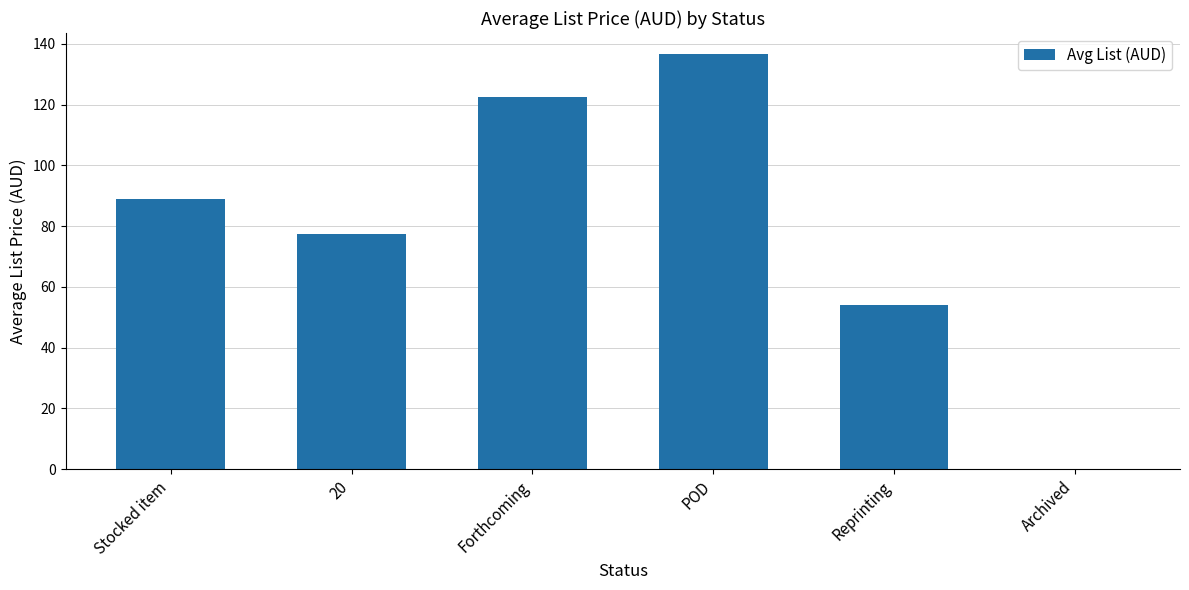

The value at Forthcoming is 74.2. True or false?

False